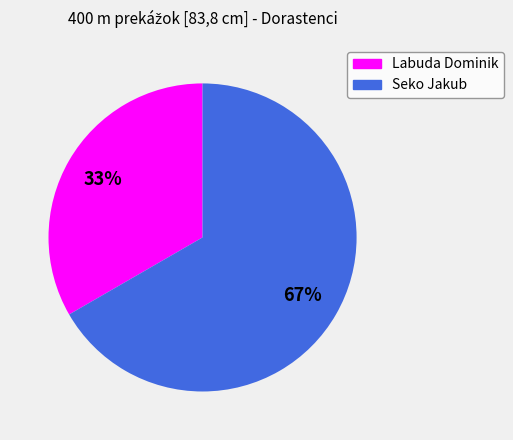

Rank the categories by value from highest to lowest.

Seko Jakub, Labuda Dominik